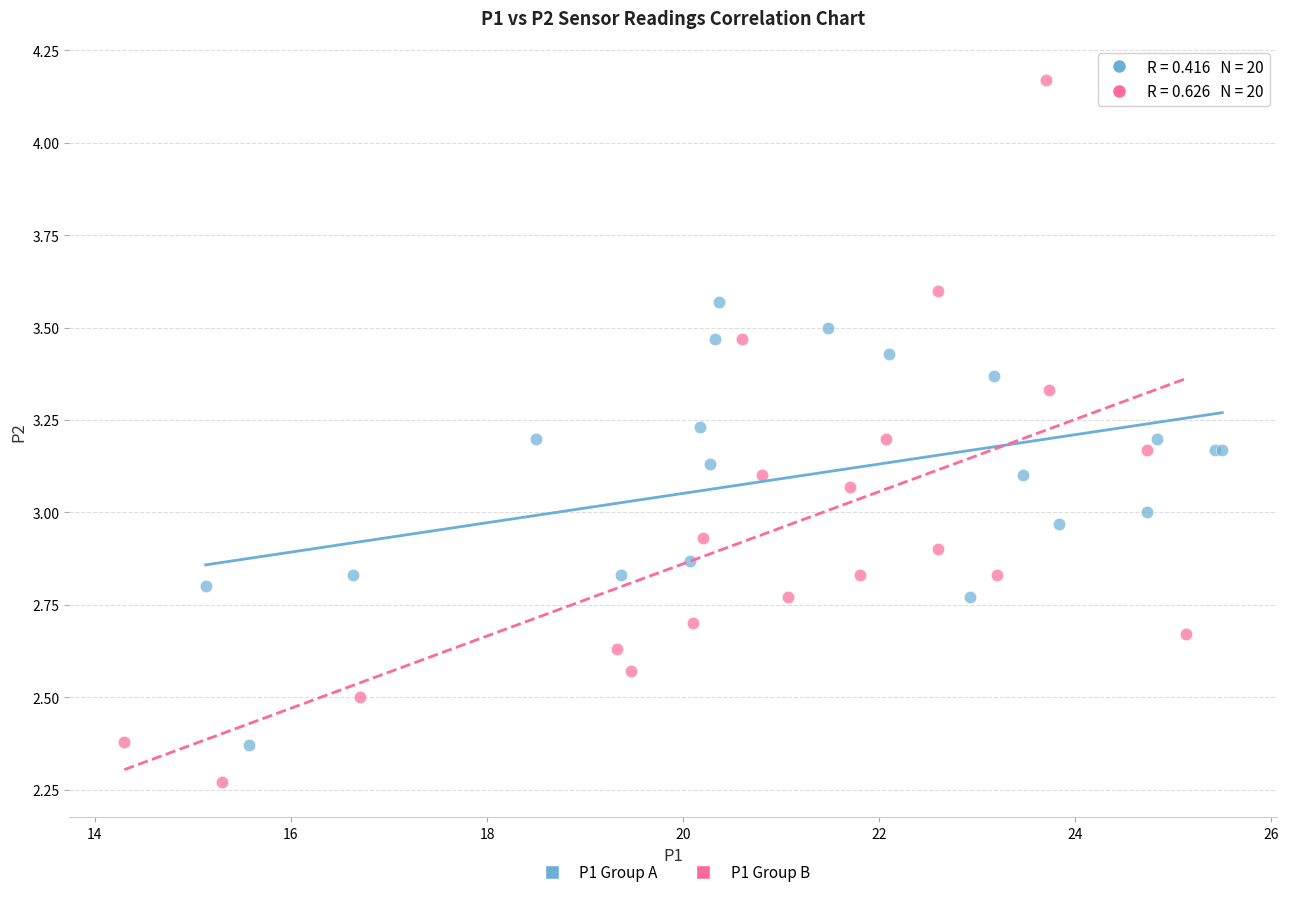

Which series contains the highest Y value?

P1 Group B